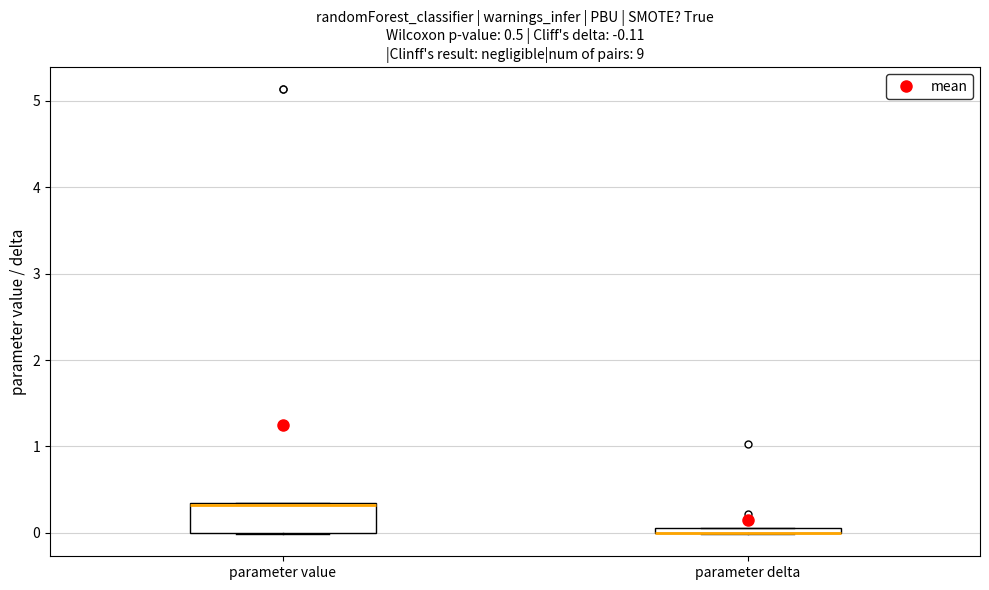

Comparing the boxes themselves (not the whiskers), which one is the tallest?

parameter value